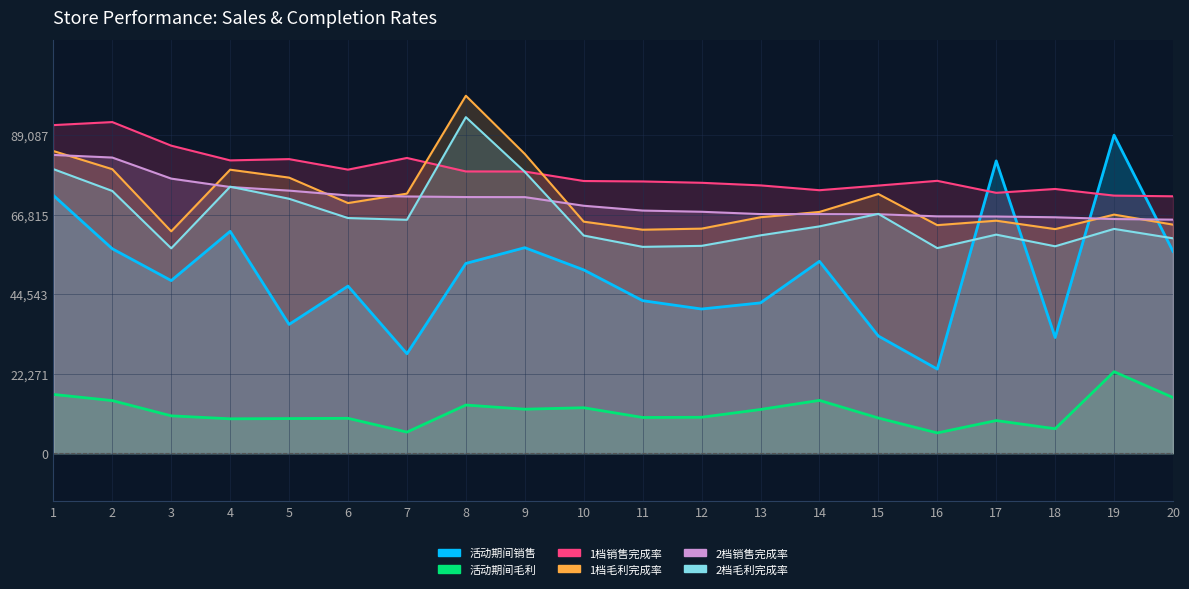

What is the lowest value of the 2档销售完成率 series?

65418.4